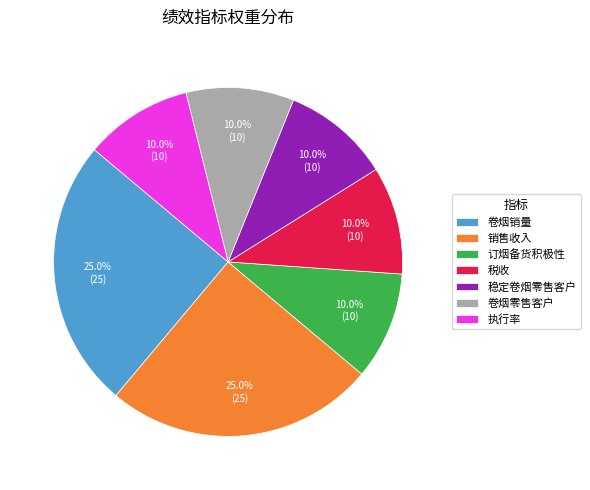

To the nearest percent, what portion does 卷烟零售客户 represent?

10%